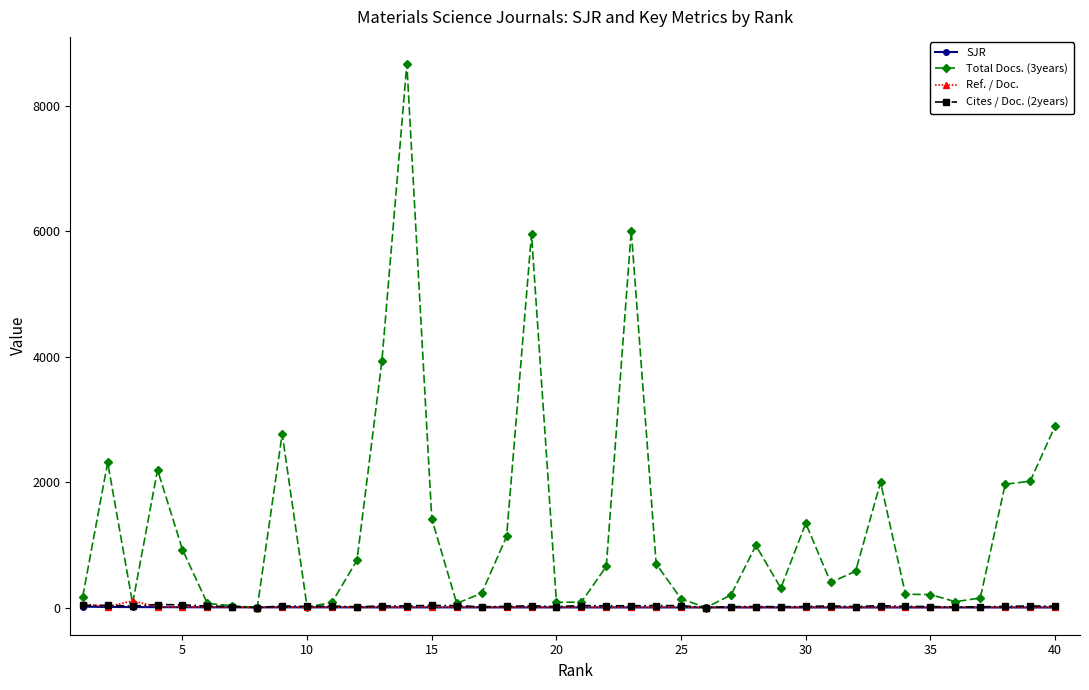

Which series has the largest range (max minus min)?

Total Docs. (3years)